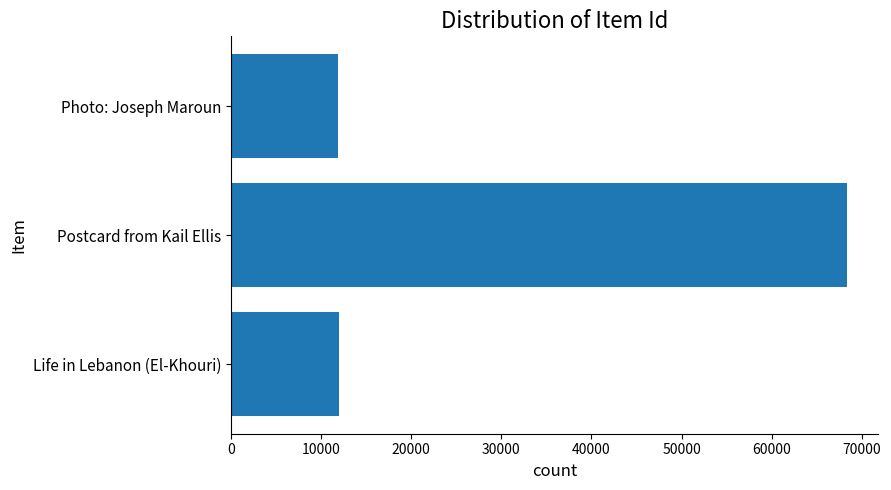

At which category does the chart reach its peak across all series?

Postcard from Kail Ellis